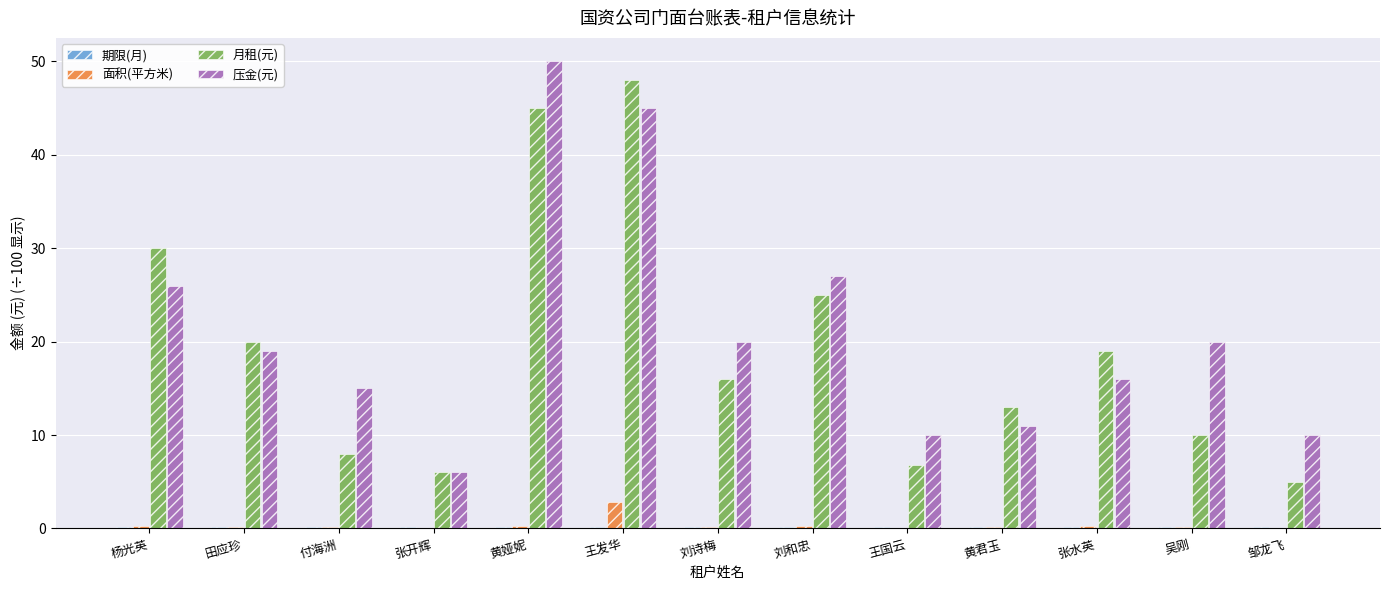

Where does the 月租(元) series first go above 16?

杨光英